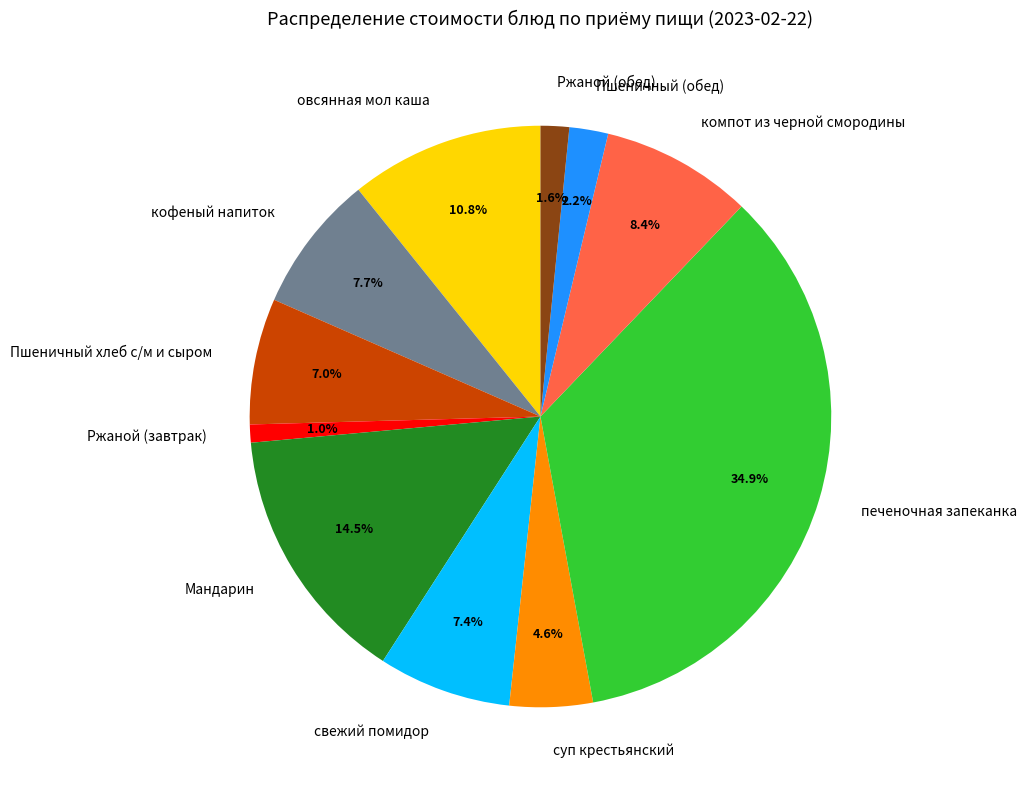

What is the smallest slice in the pie chart?

Ржаной (завтрак)